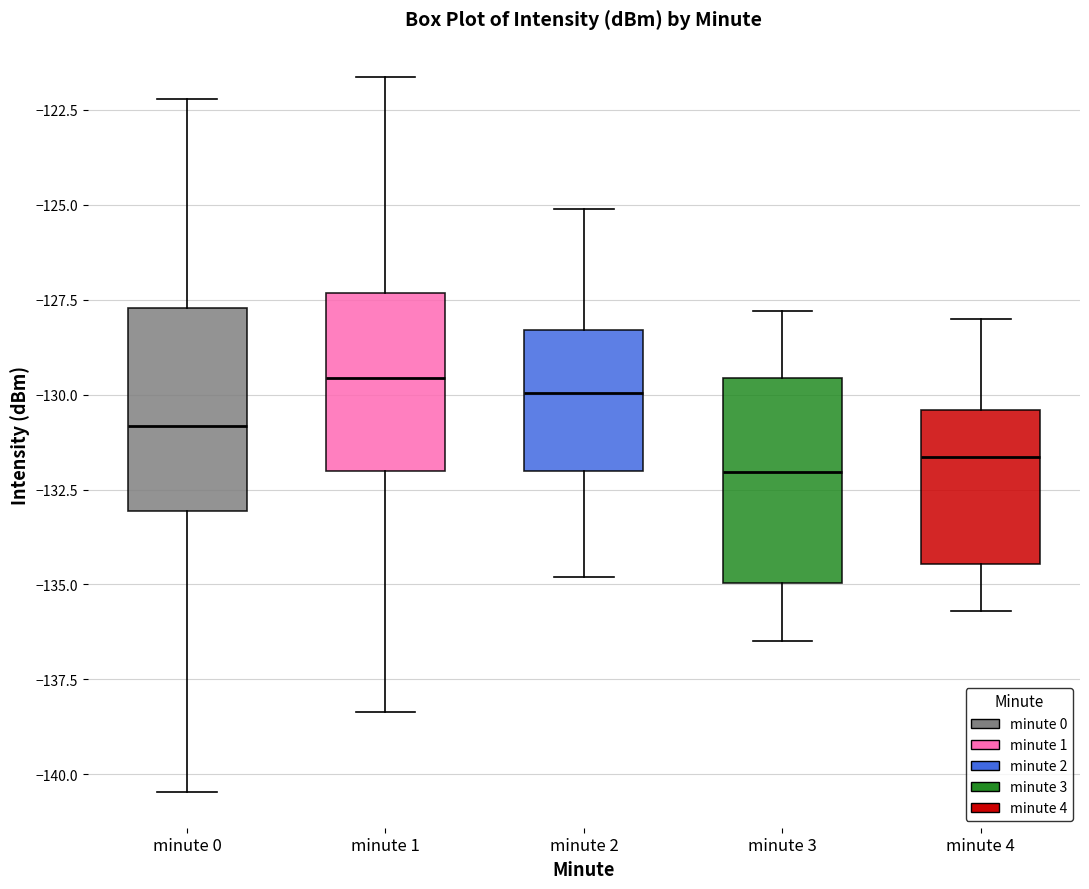

Reading left to right, read every box against the y-axis: the position of its median line, the range the box covers, and the ends of its whiskers. The values are not printed on the chart, so give them approximately, as read against the axis.

minute 0: median -131.0, box -133.0 to -127.5, whiskers -140.5 to -122.0
minute 1: median -129.5, box -132.0 to -127.5, whiskers -138.5 to -121.5
minute 2: median -130.0, box -132.0 to -128.5, whiskers -135.0 to -125.0
minute 3: median -132.0, box -135.0 to -129.5, whiskers -136.5 to -128.0
minute 4: median -131.5, box -134.5 to -130.5, whiskers -135.5 to -128.0